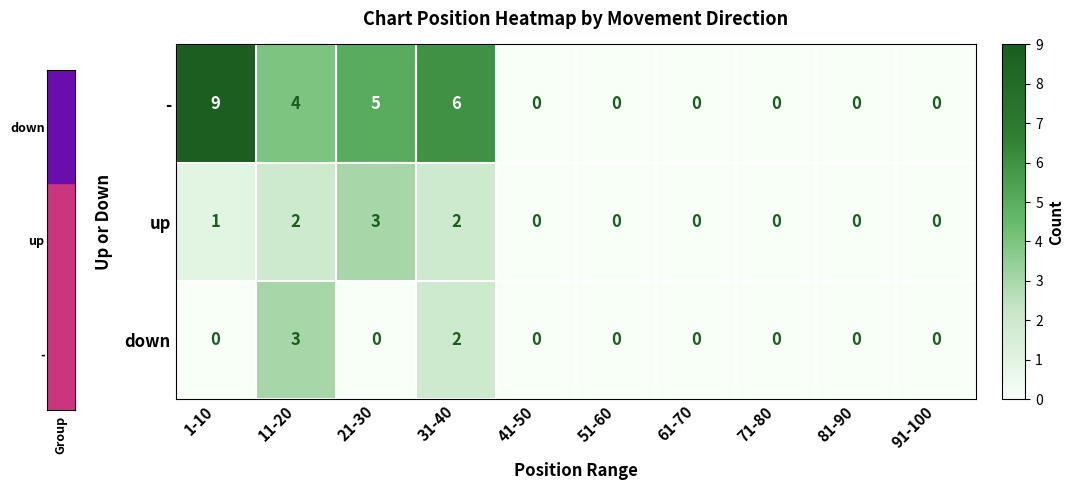

Which series has the largest total across all categories?

-